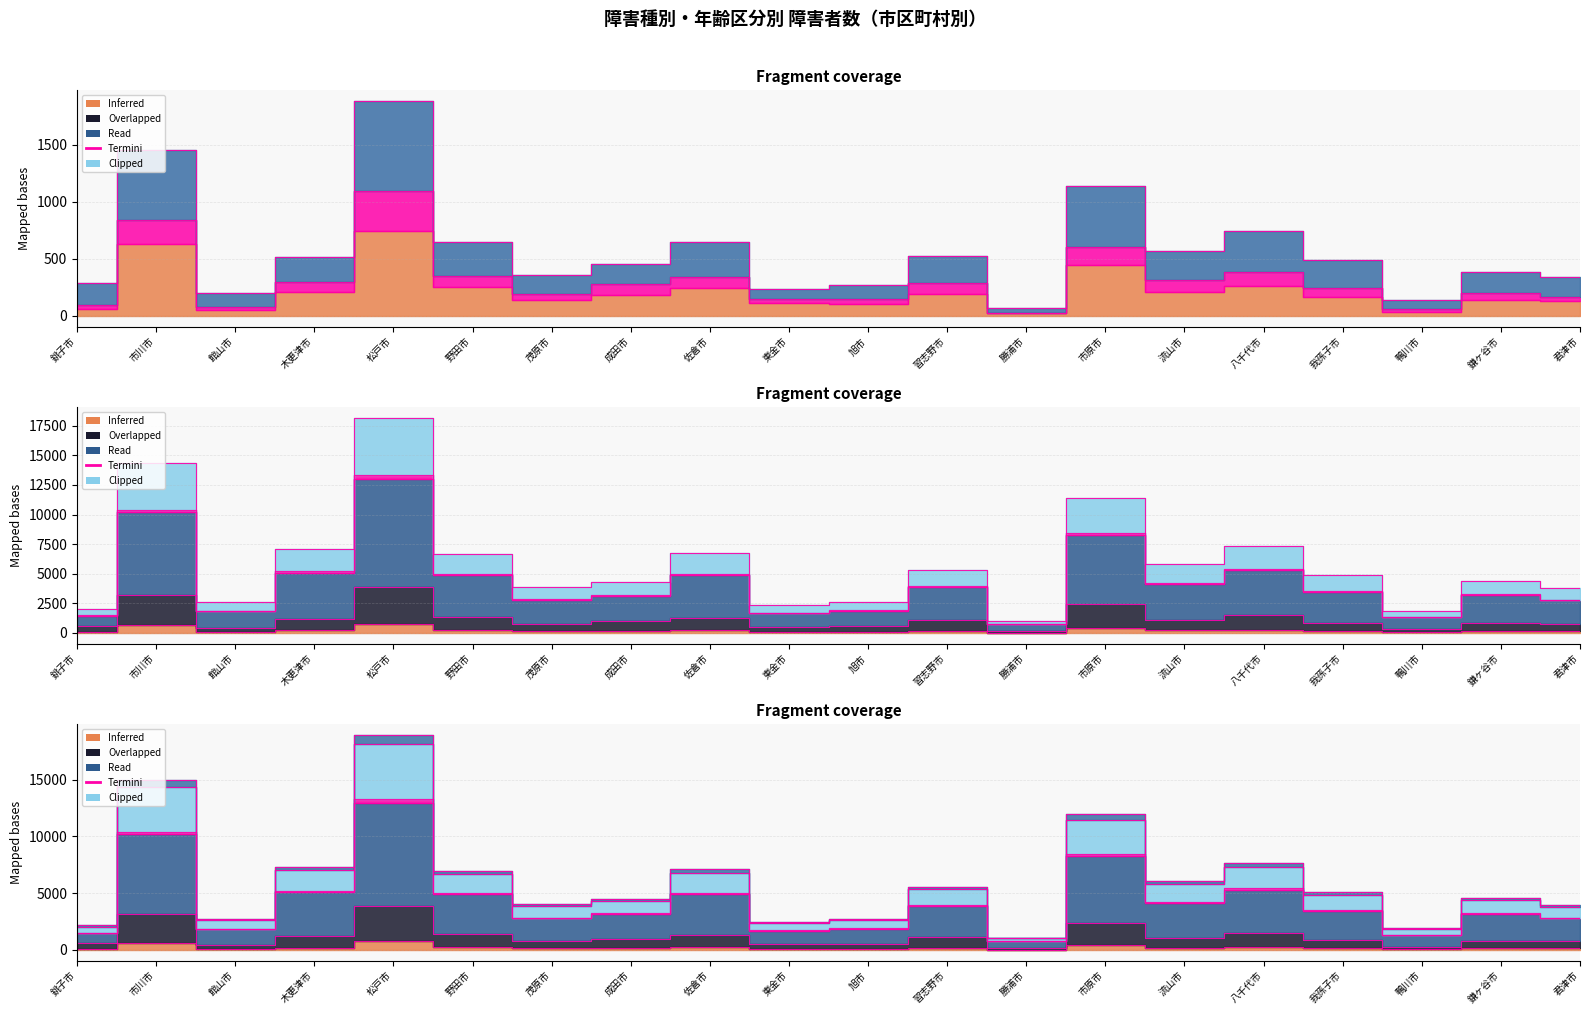

What is the label of the 7th point from the left?

茂原市